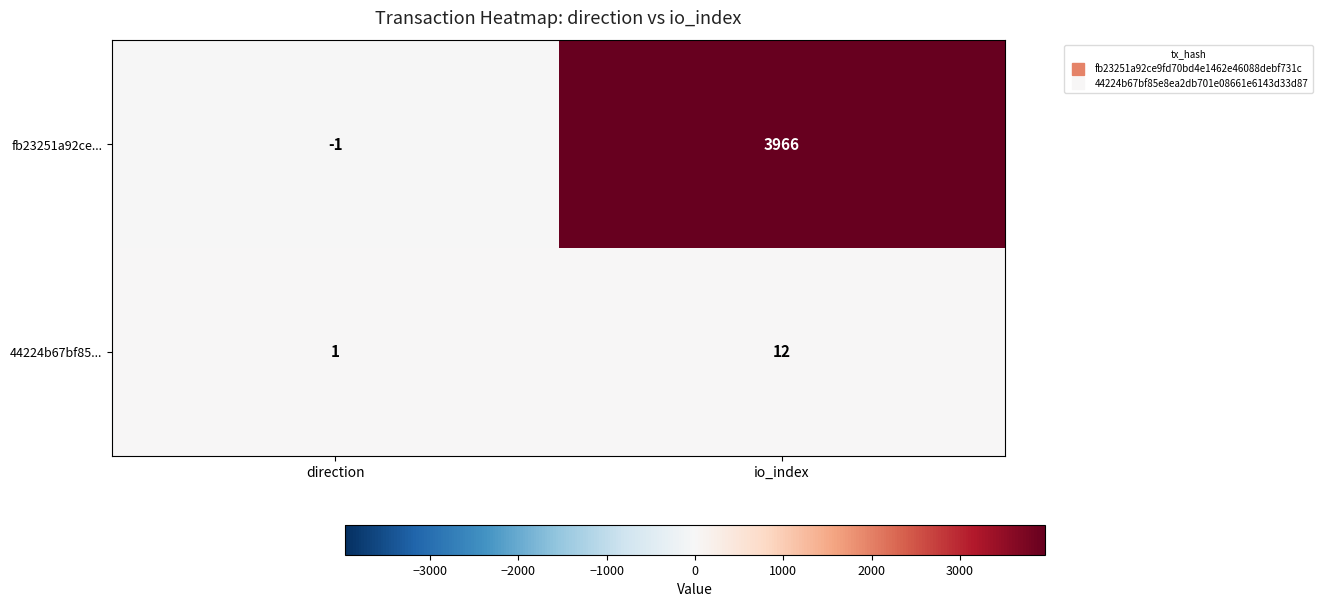

Read the 44224b67bf85... value at io_index.

12